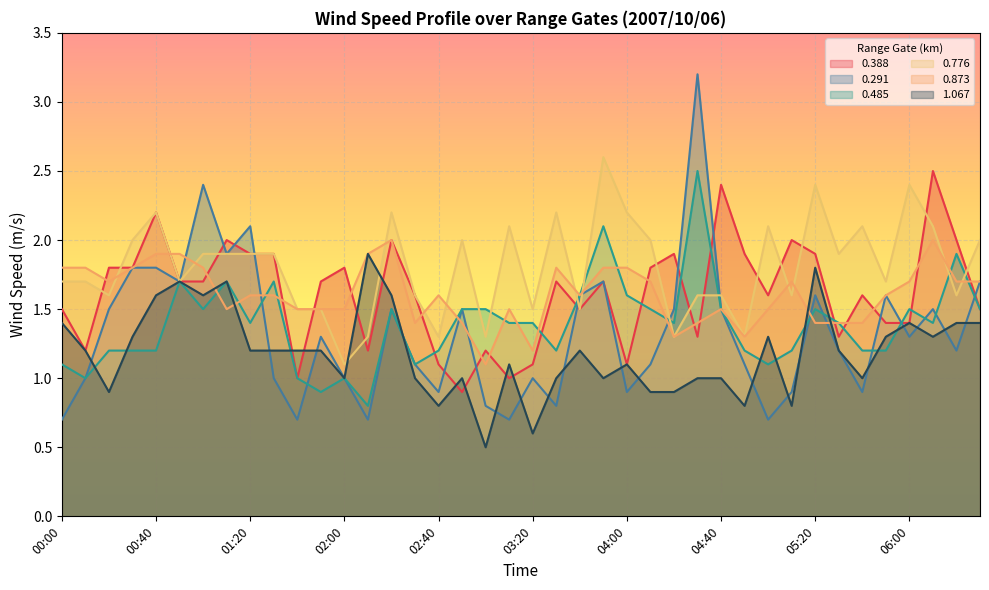

True or false: 0.873 and 0.388 intersect in this chart.

True